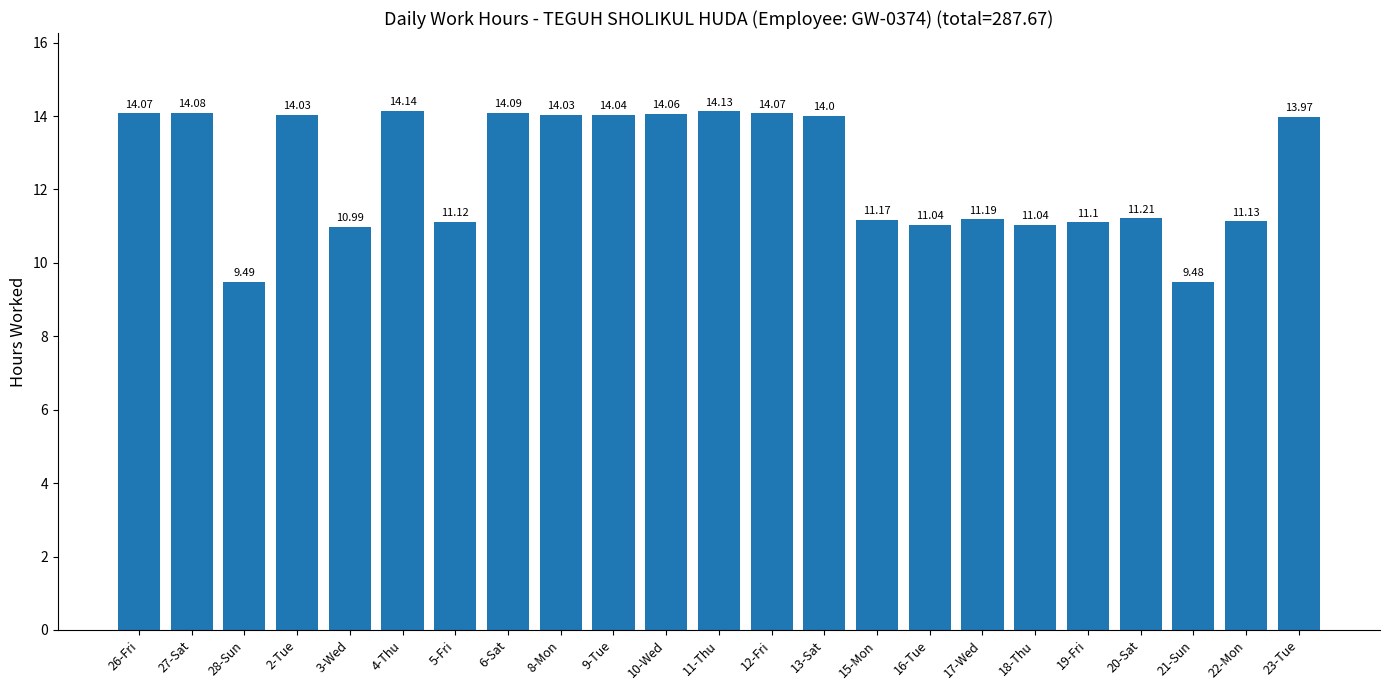

What is the approximate value at 20-Sat?

11.2